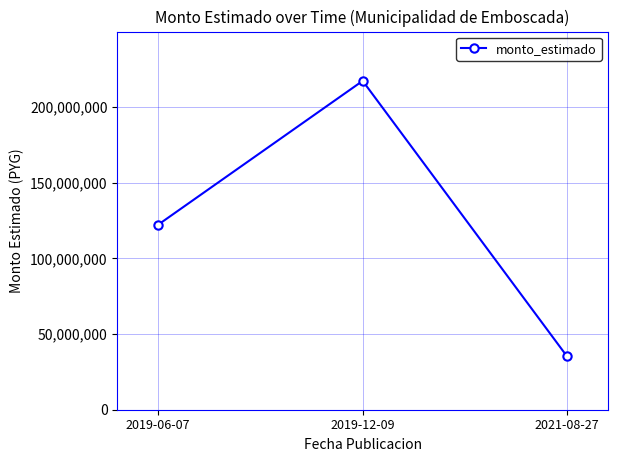

What is the sum of the values at 2019-12-09 and 2021-08-27?

252549586